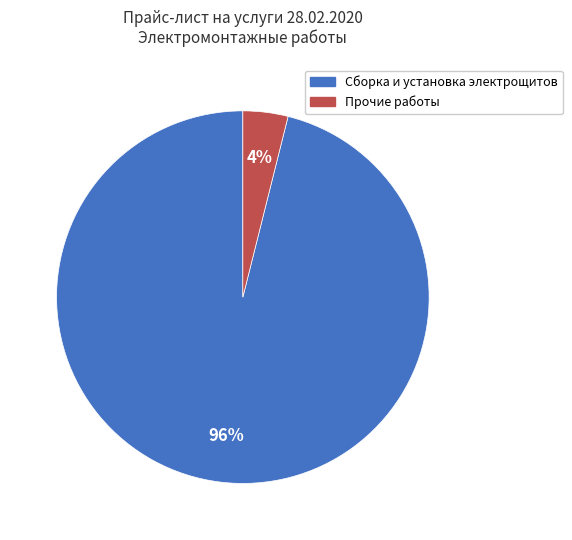

To the nearest percent, what is the difference between the largest and smallest slice percentages?

92%